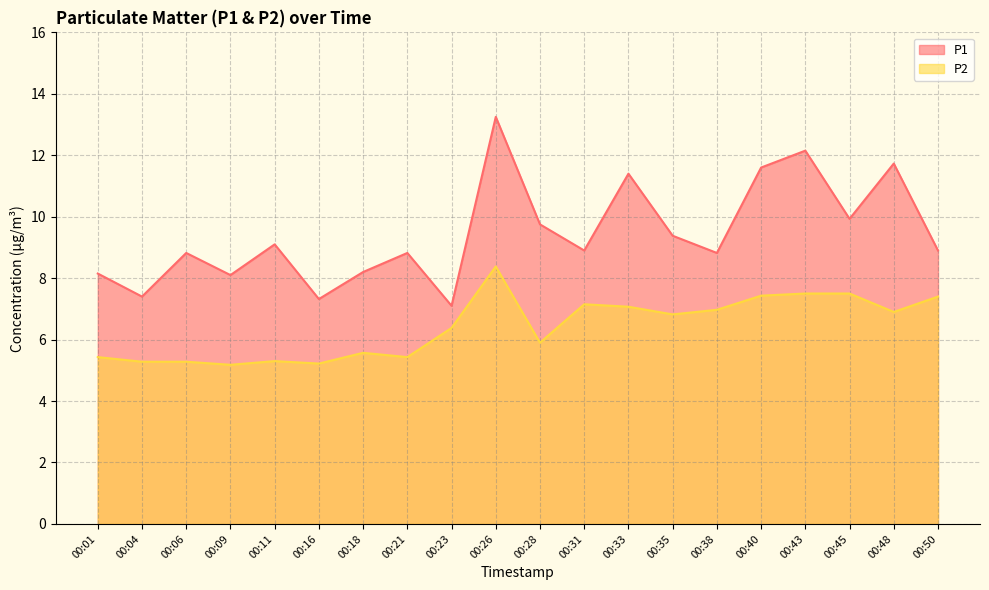

Is it true that P2 equals 8.4 at 00:26?

True